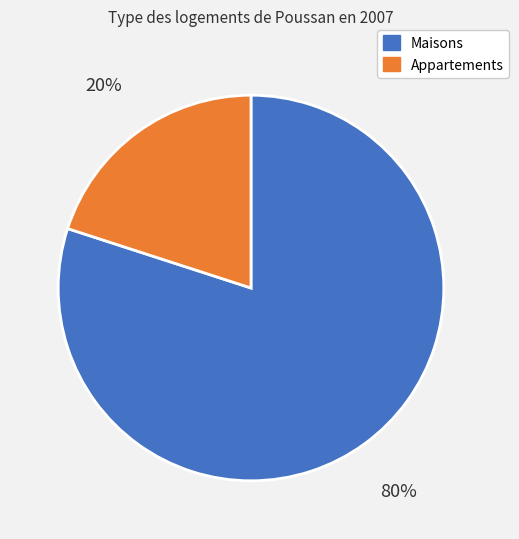

Count the number of slices in the pie.

2